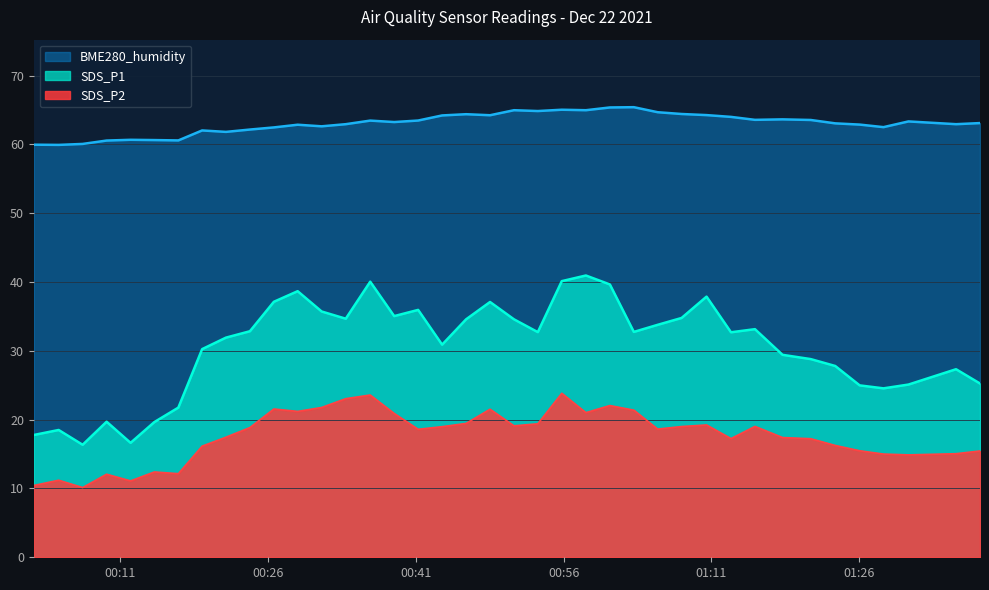

Read the BME280_humidity value at 2021/12/22 00:41:14.

63.5